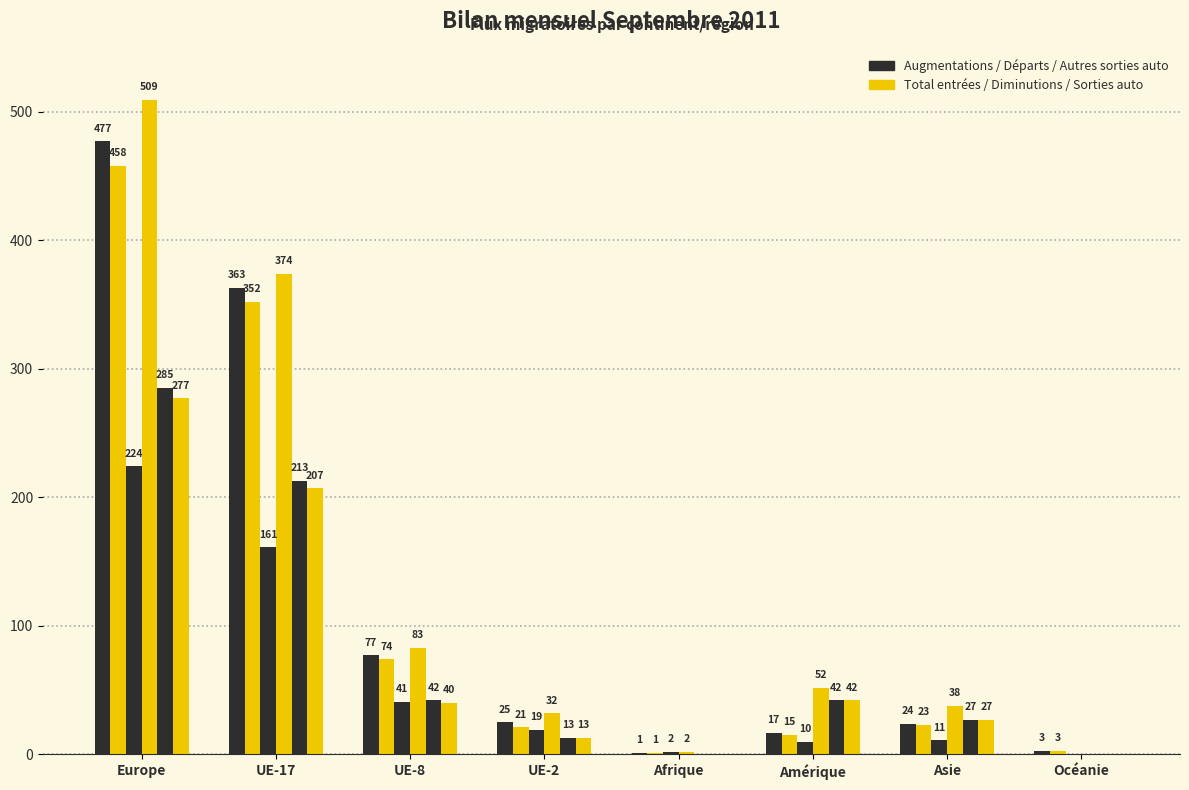

At which category is the sum across all series the highest?

Europe